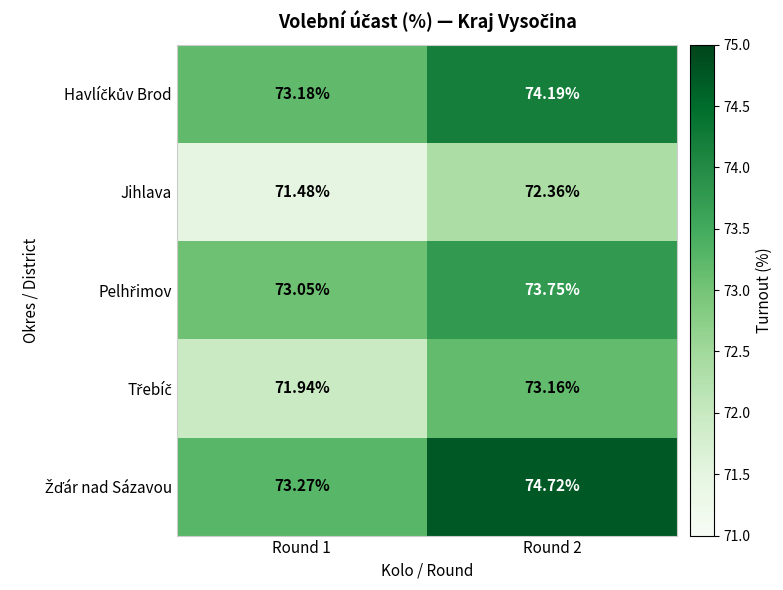

At which category is the sum across all series the highest?

Round 2